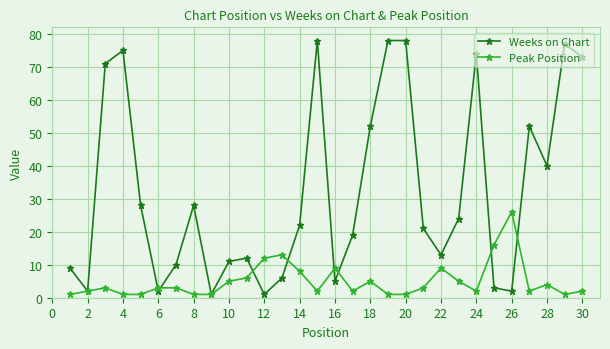

At how many categories does at least one series exceed 57?

8